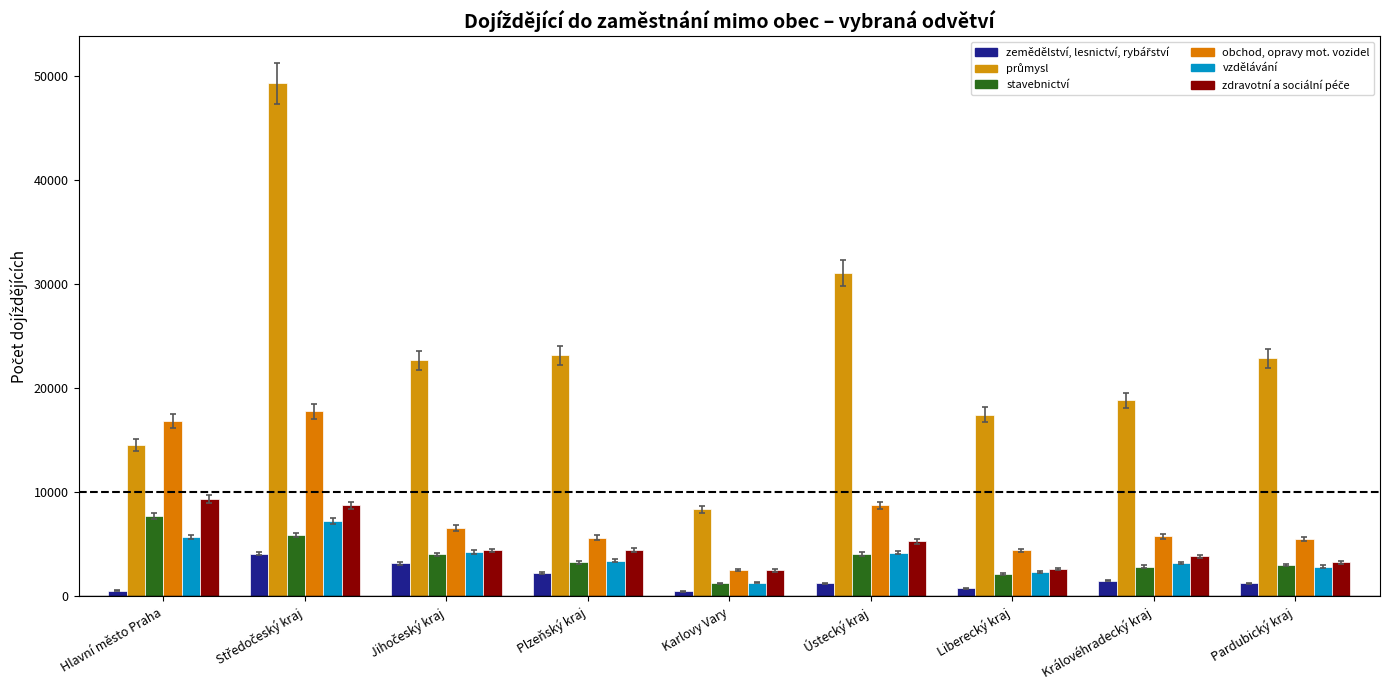

Between Karlovy Vary and Středočeský kraj, which is larger?

Středočeský kraj